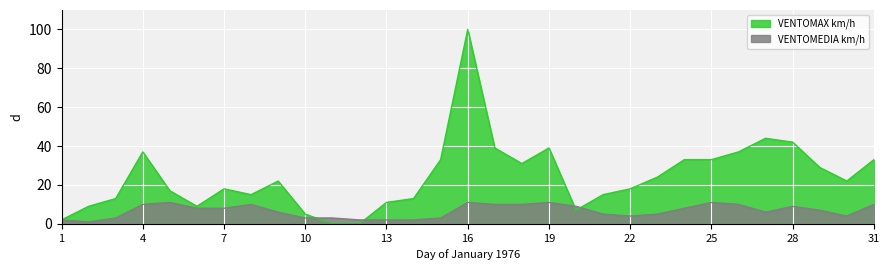

Is the value of VENTOMEDIA km/h at 21 greater than the value of VENTOMAX km/h at 2?

No